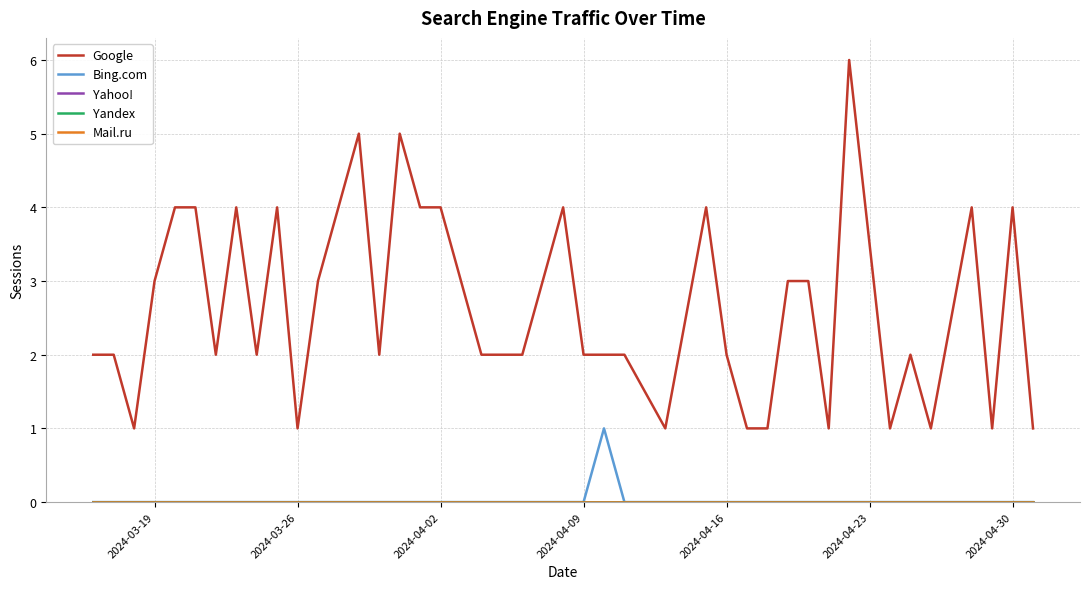

True or false: Yahoo! and Bing.com intersect in this chart.

False